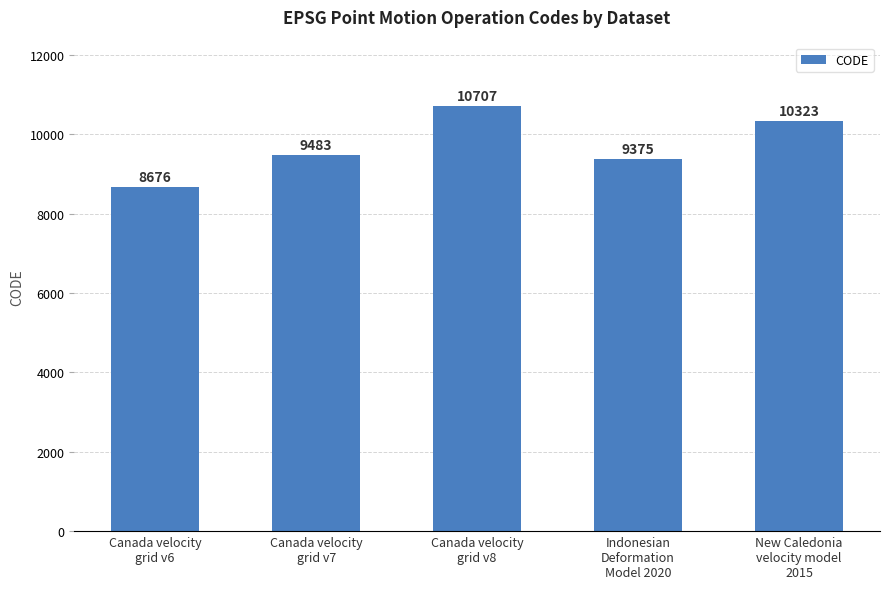

What is the maximum value shown in the chart?

10707